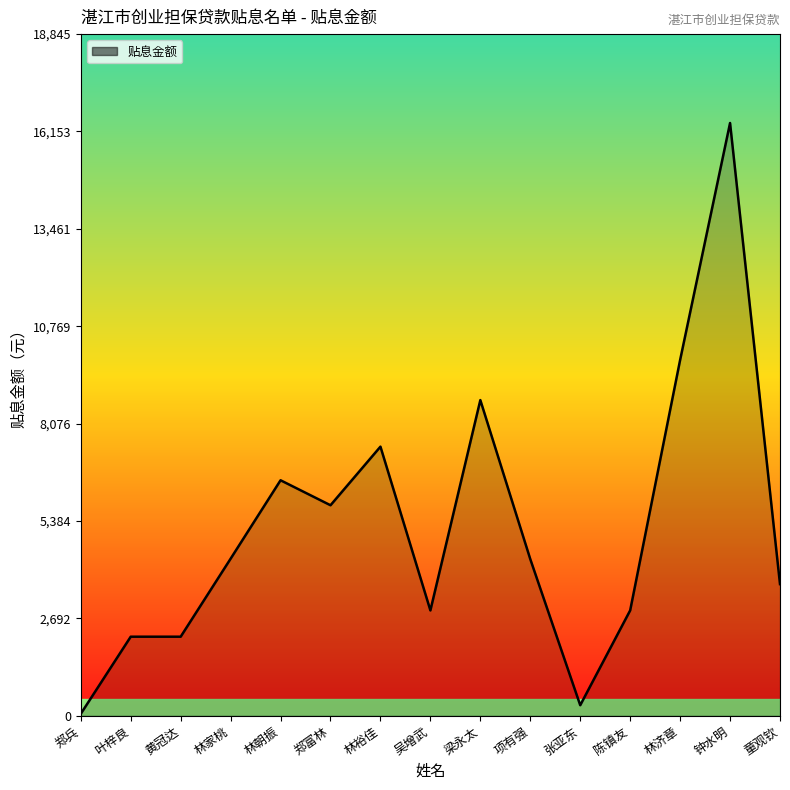

Is it true that the value at 黄冠达 is 3270.0?

False